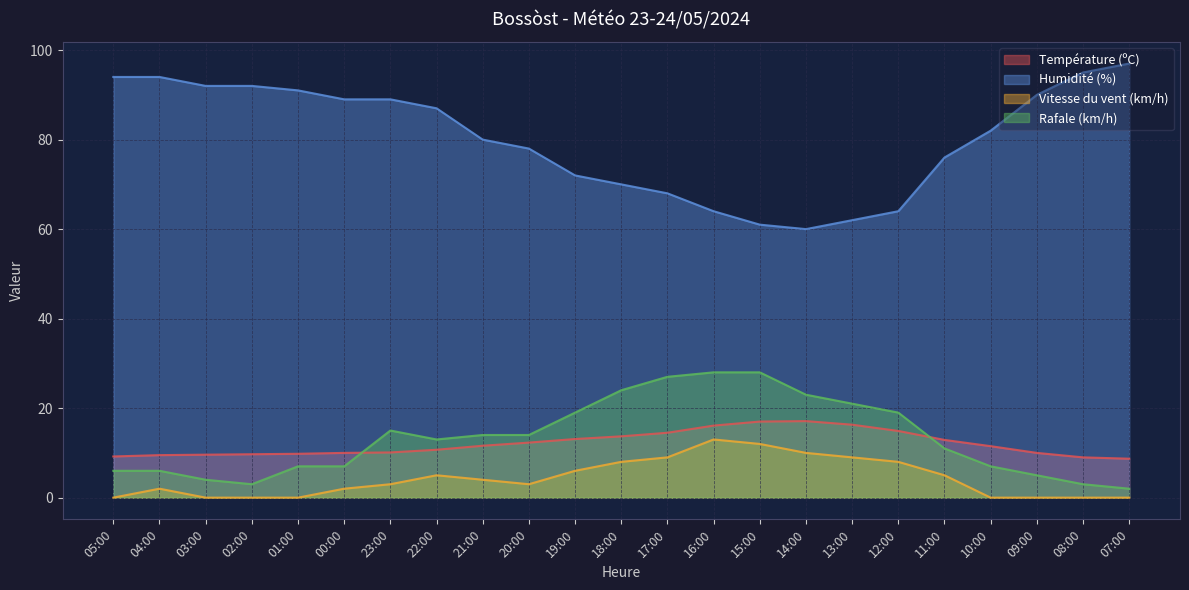

What is the difference between the highest and lowest values at 22:00?

82.0